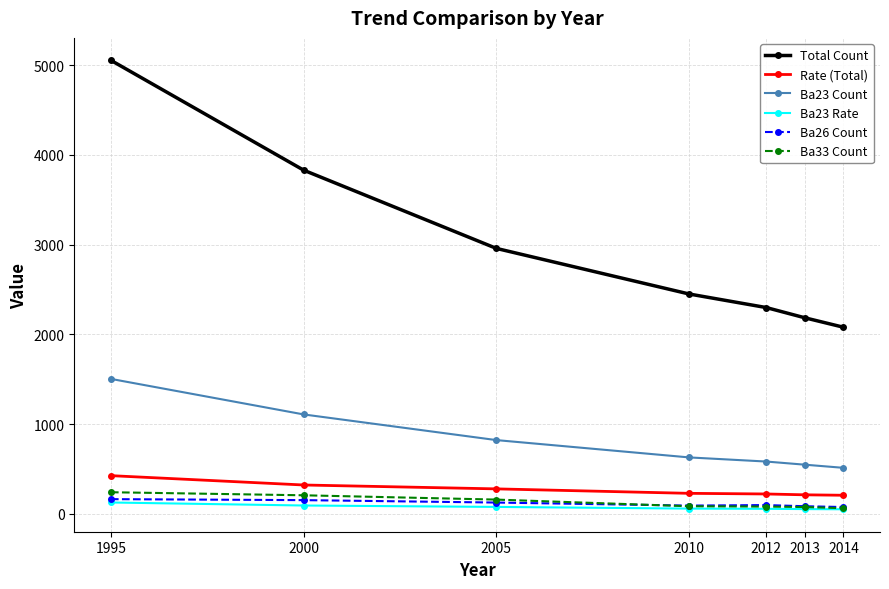

Which series changed the most between 2010 and 2012?

Total Count